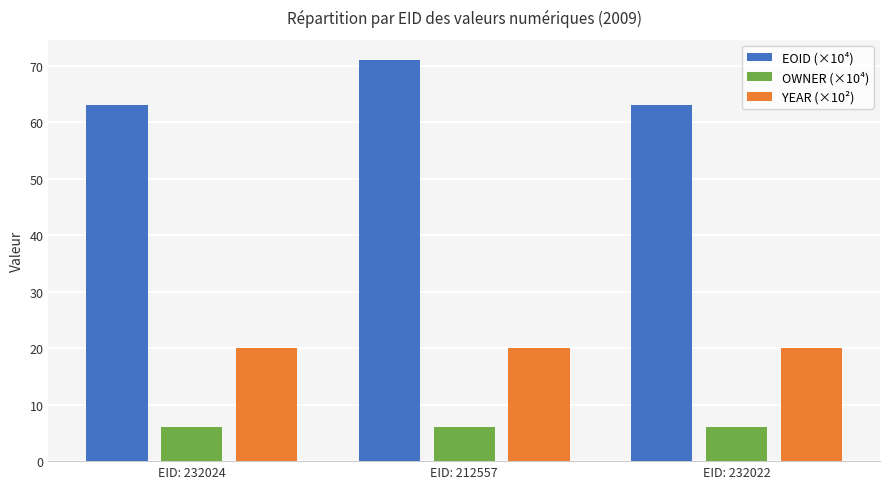

Read the OWNER (×10⁴) value at EID: 232022.

6.1